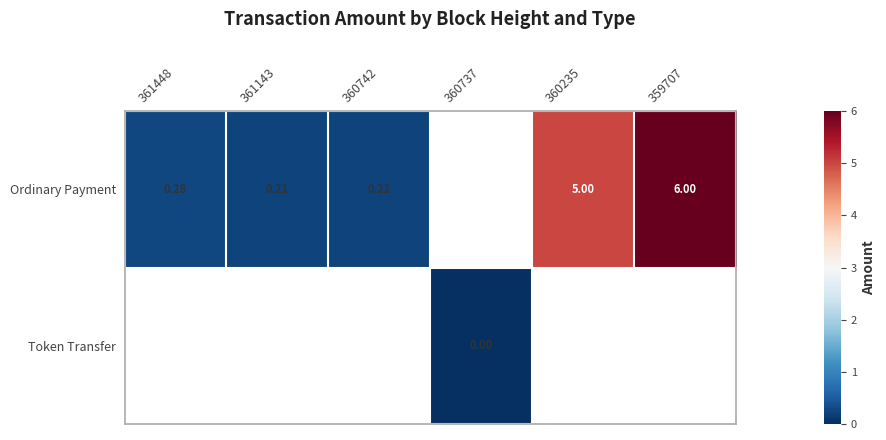

Which category has the lowest value across all series?

360737